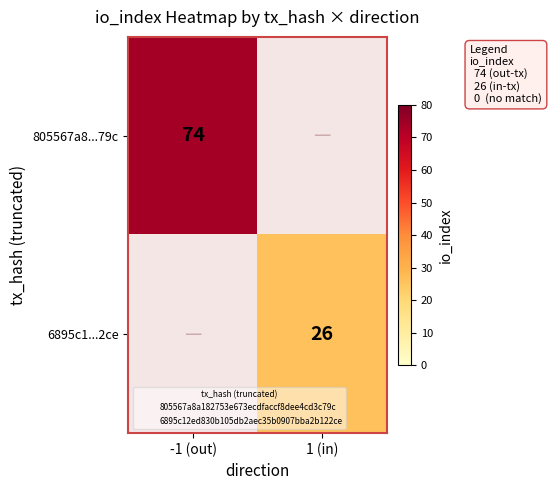

The 6895c1...2ce series shows 26.0 at 1 (in). True or false?

True